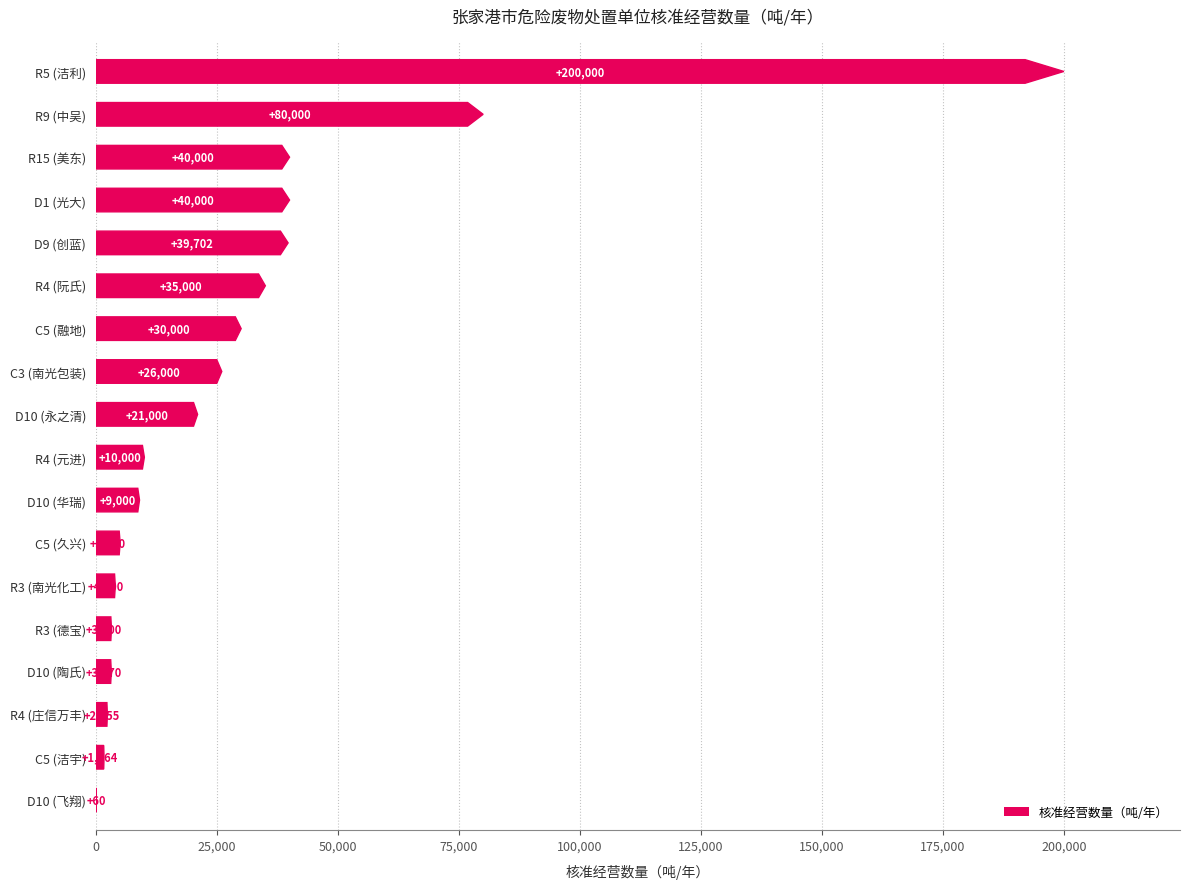

True or false: the data shows 29939 at D10.

False